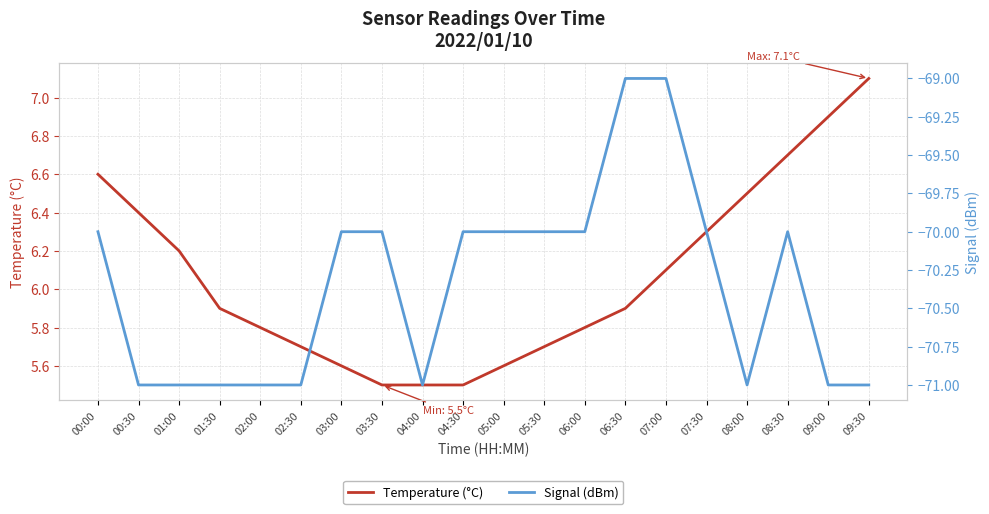

True or false: Temperature (°C) and Signal (dBm) intersect in this chart.

False